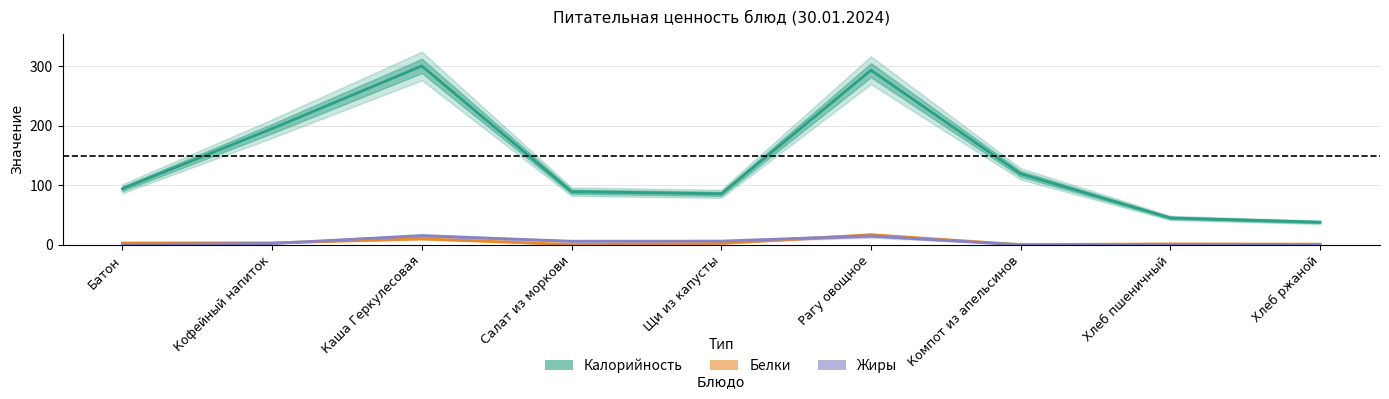

What is the value of the Калорийность point at the 4th from the left?

89.4